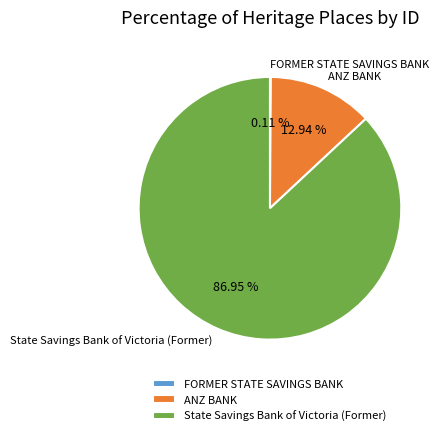

Between ANZ BANK and State Savings Bank of Victoria (Former), which is larger?

State Savings Bank of Victoria (Former)